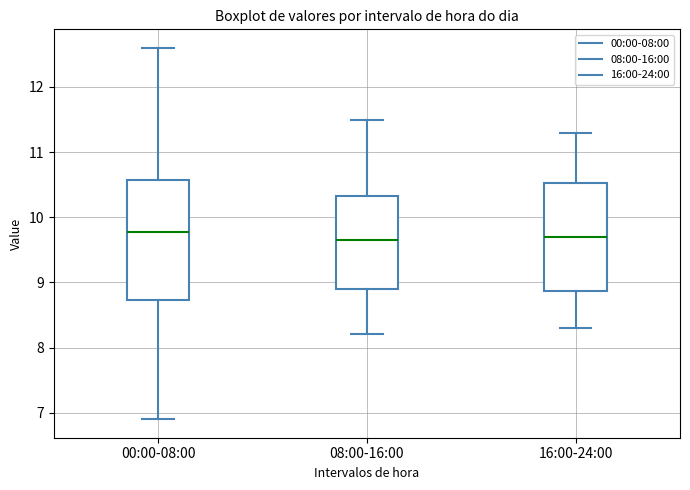

Comparing the boxes themselves (not the whiskers), which one is the tallest?

00:00-08:00